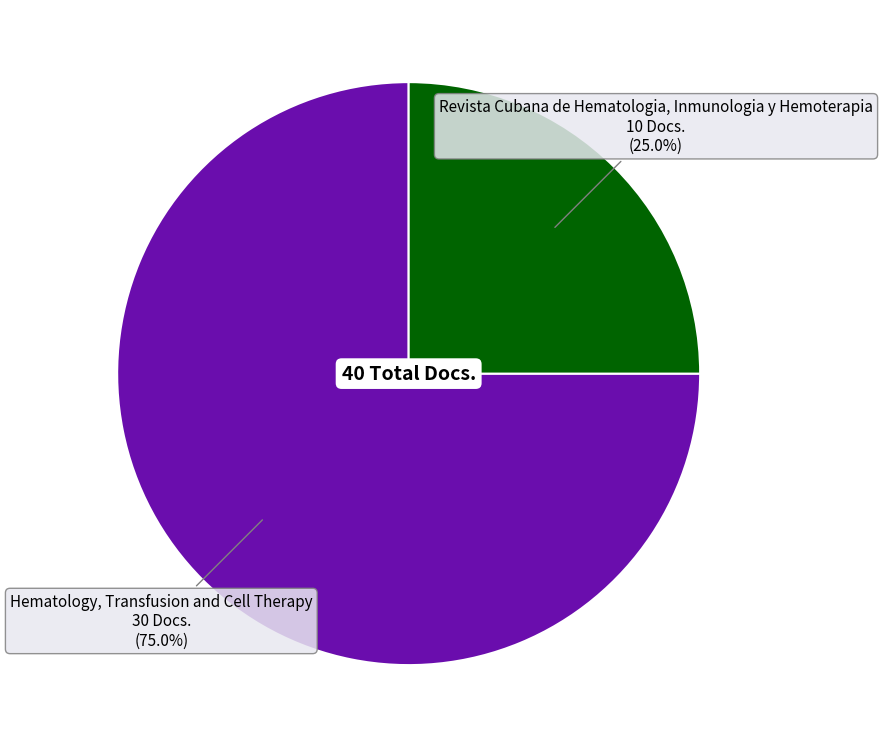

How many slices are in this pie chart?

2